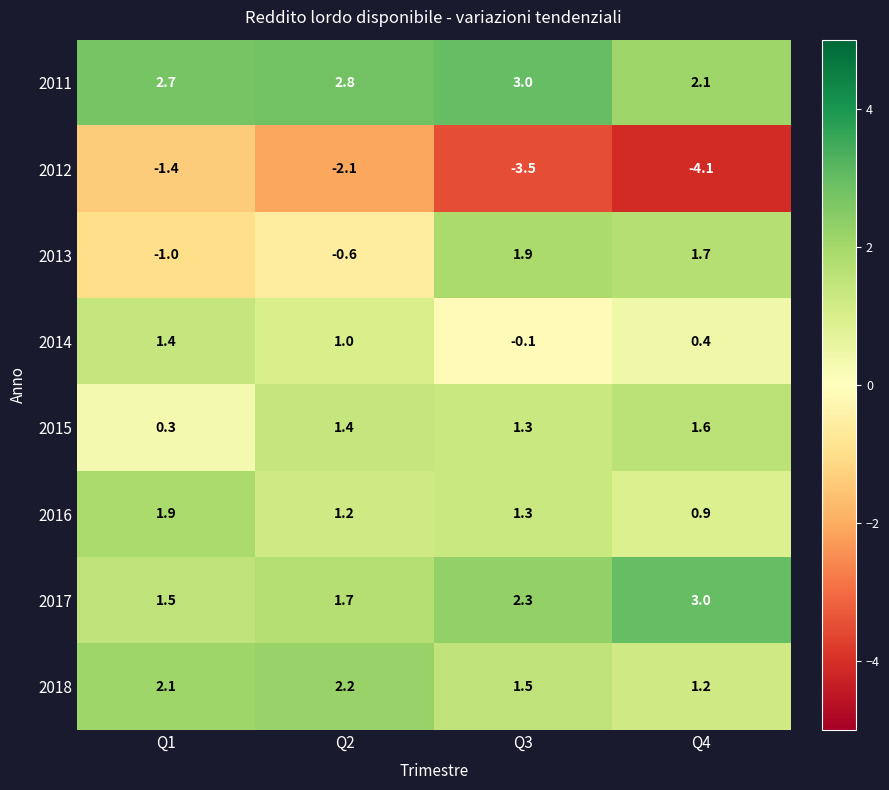

What is the average value of the 2013 series?

0.5